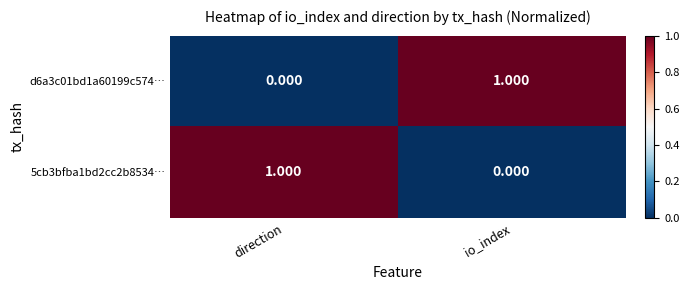

Rank the categories by 5cb3bfba1bd2cc2b8534… value from lowest to highest.

io_index, direction